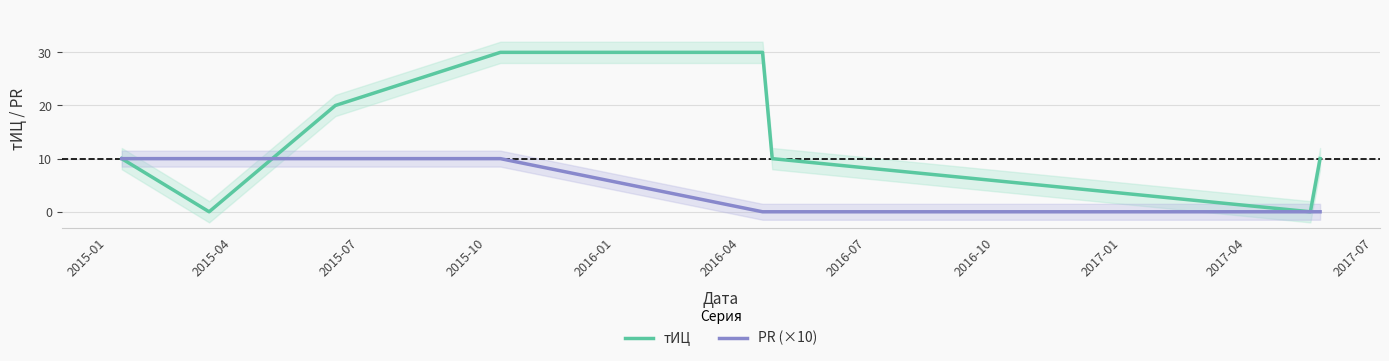

The value of тИЦ at 2016-10 is 15. True or false?

False